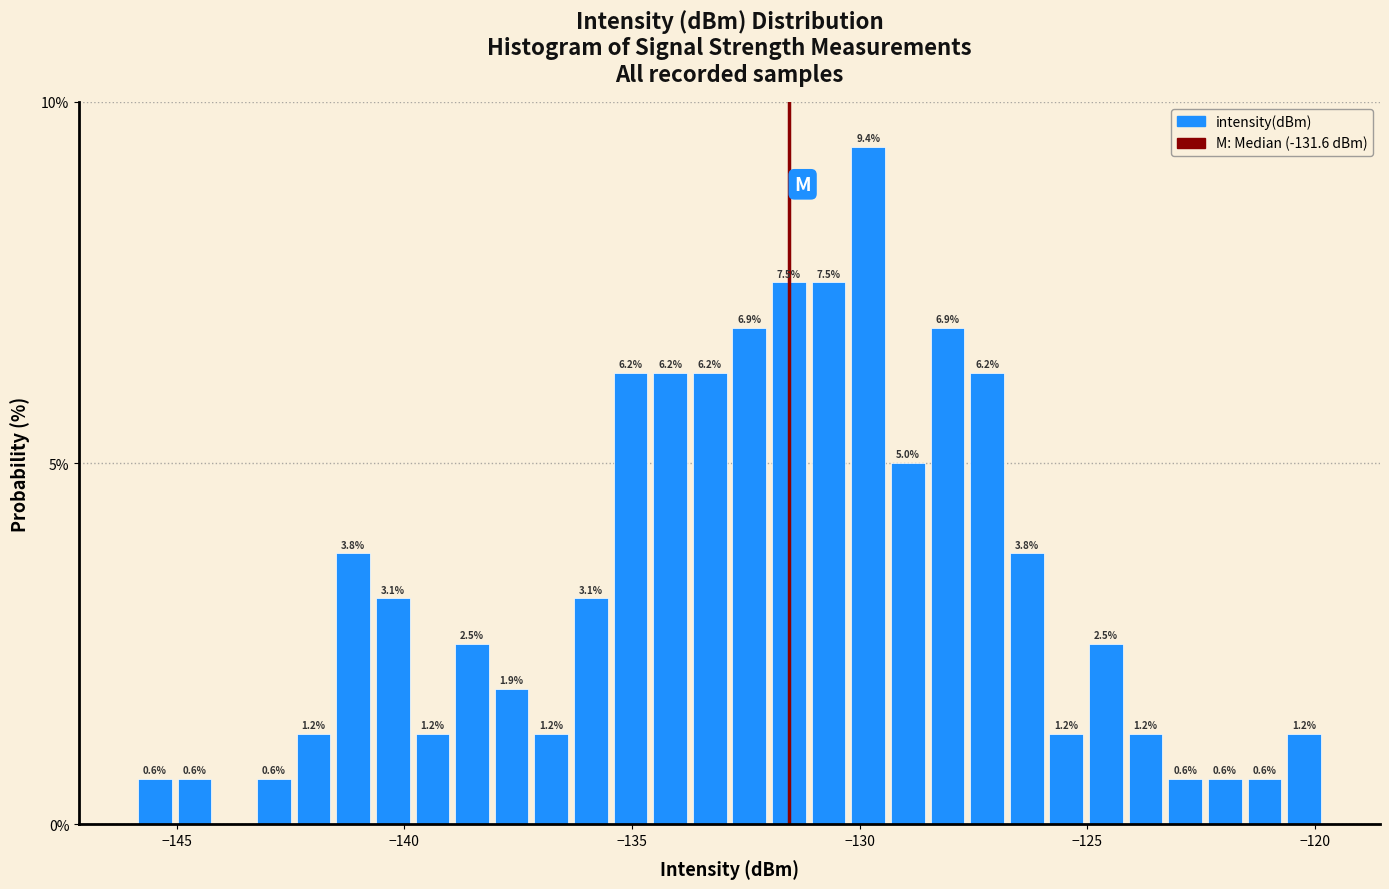

Around what value on the x-axis is the tallest bar? Give the approximate position of its centre, as read against the axis.

-130.0